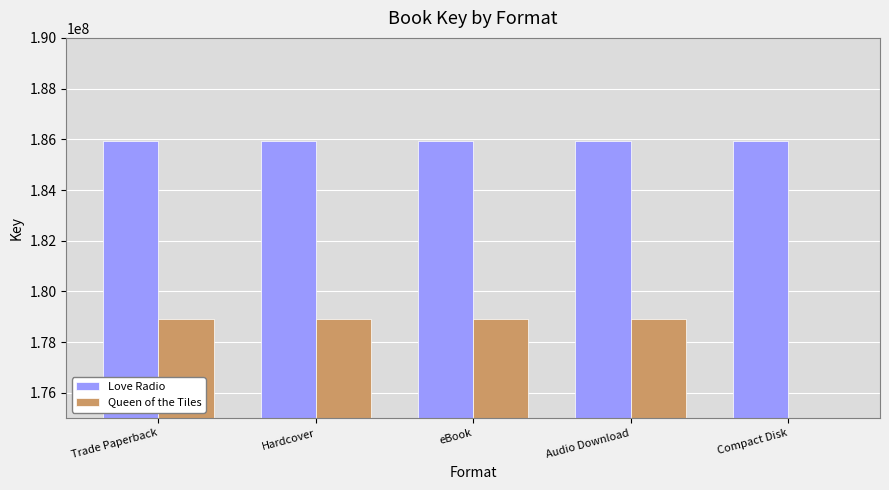

Which category has the lowest value in the Love Radio series?

Trade Paperback